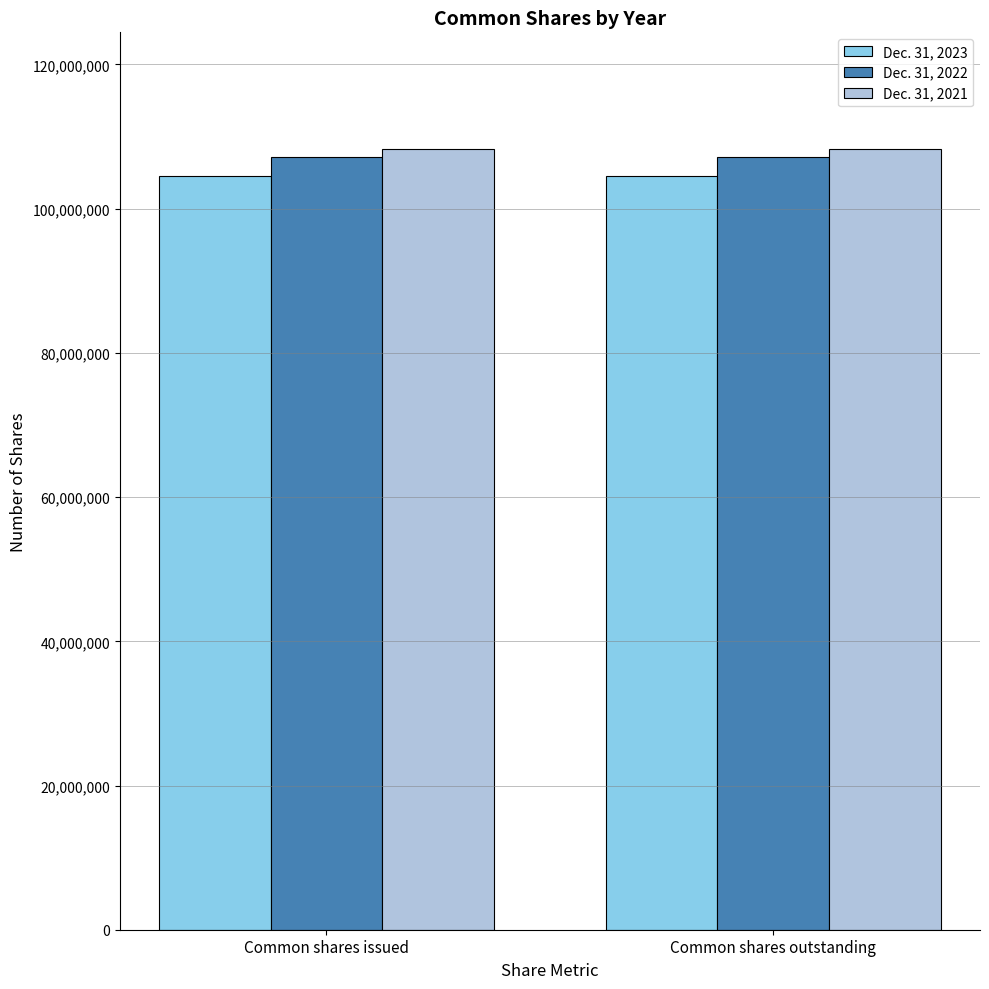

What is the sum of all Dec. 31, 2021 values?

216445208